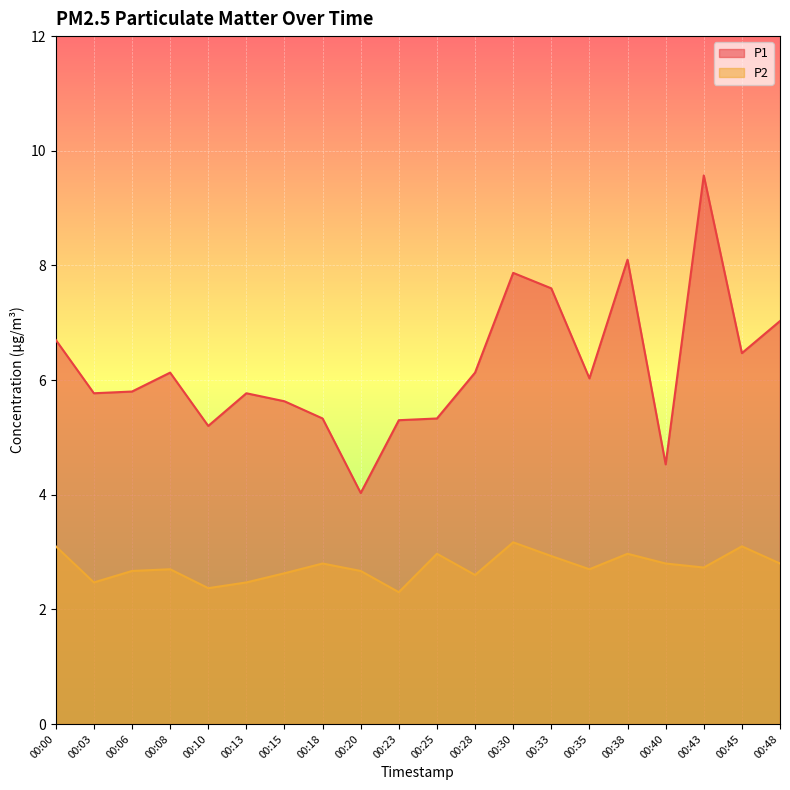

How many lines are shown in the chart?

2